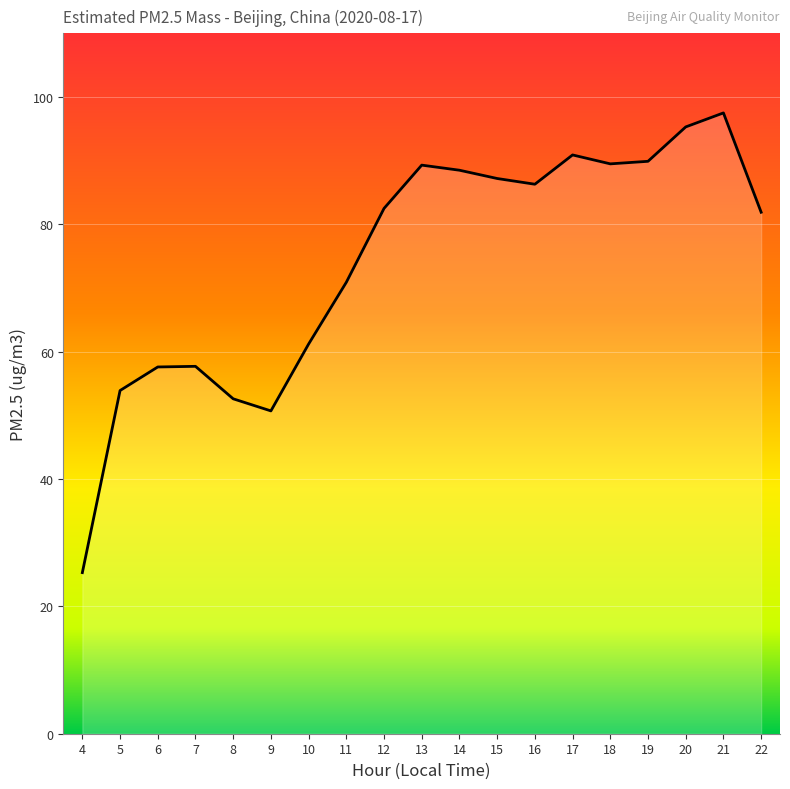

At which label is the value closest to 61?

10